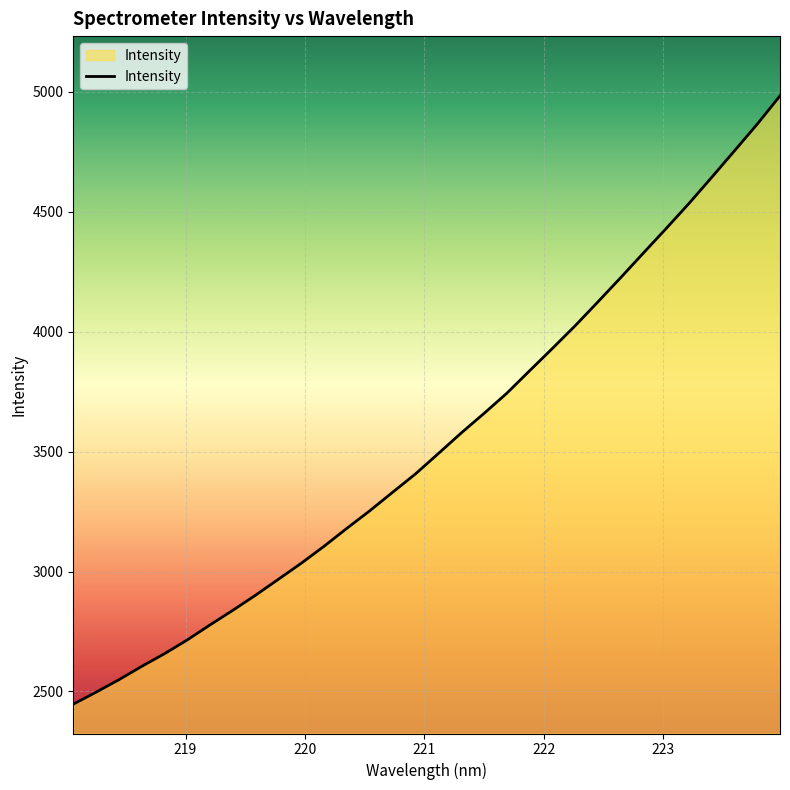

What is the smallest value displayed?

2447.1